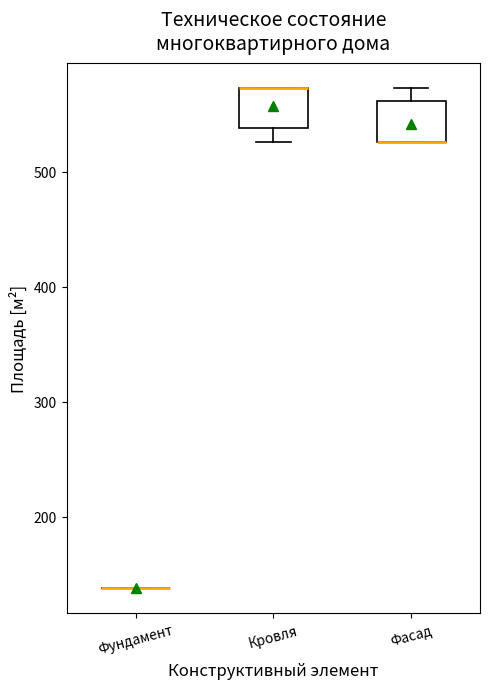

Reading left to right, read every box against the y-axis: the position of its median line, the range the box covers, and the ends of its whiskers. The values are not printed on the chart, so give them approximately, as read against the axis.

Фундамент: box collapsed to a line at 140, whiskers 140 to 140
Кровля: median 570 (drawn on the box's upper edge), box 540 to 570, whiskers 530 to 570
Фасад: median 530 (drawn on the box's lower edge), box 530 to 560, whiskers 530 to 570